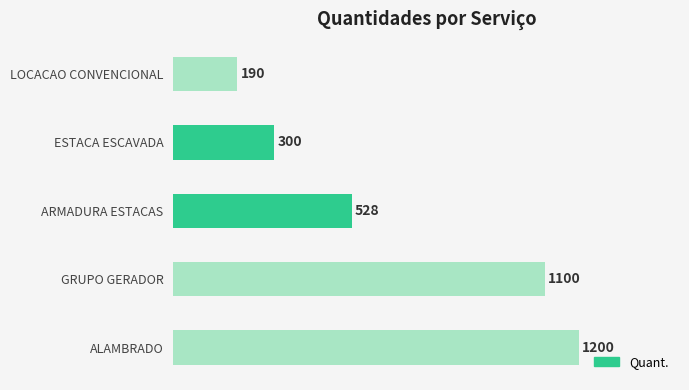

Reading bottom to top, list all the values displayed in this chart.

ALAMBRADO=1200	GRUPO GERADOR=1100	ARMADURA ESTACAS=528	ESTACA ESCAVADA=300	LOCACAO CONVENCIONAL=190